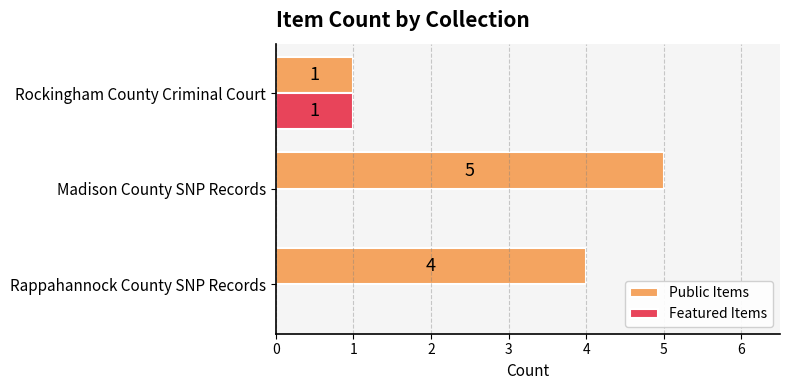

The Featured Items series shows 1 at Rockingham County Criminal Court. True or false?

True